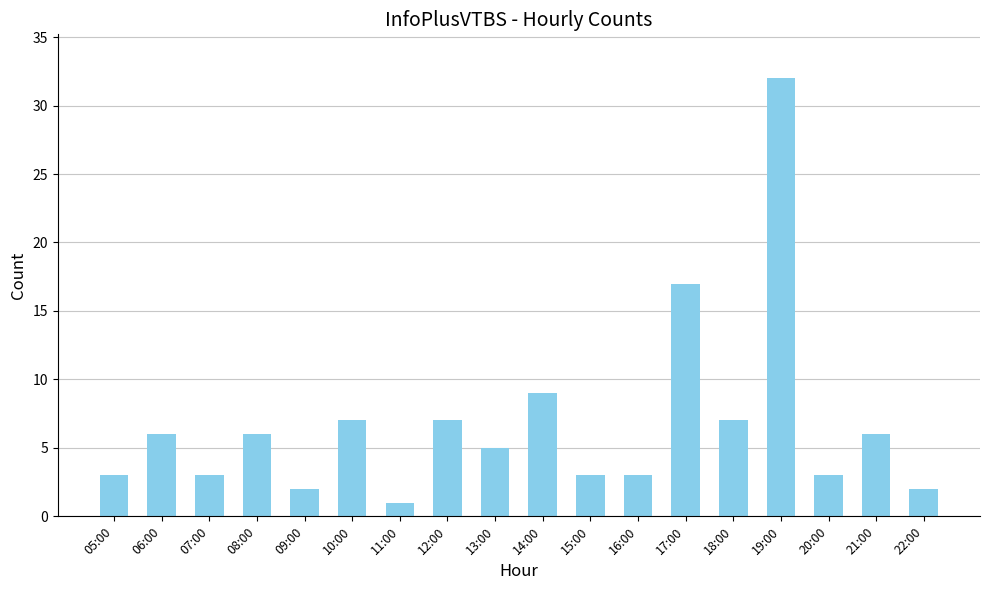

What position from the right is 12:00?

11